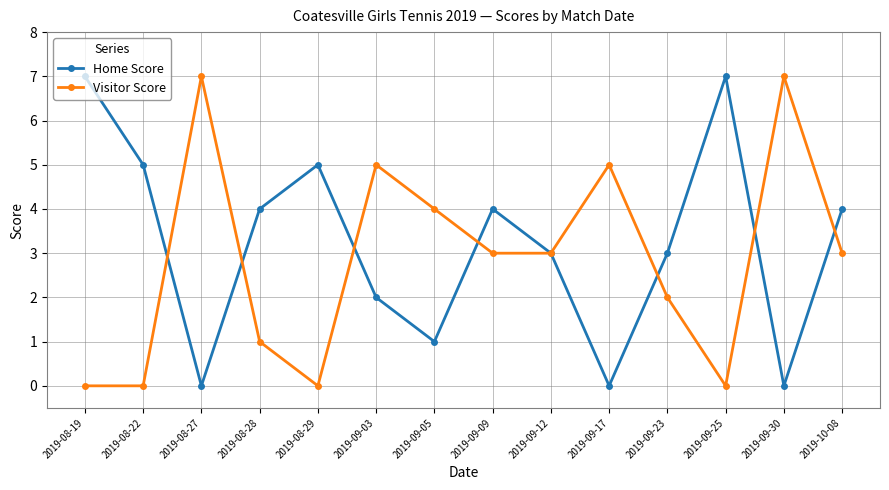

What is the spread (max minus min) of values at 2019-10-08?

1